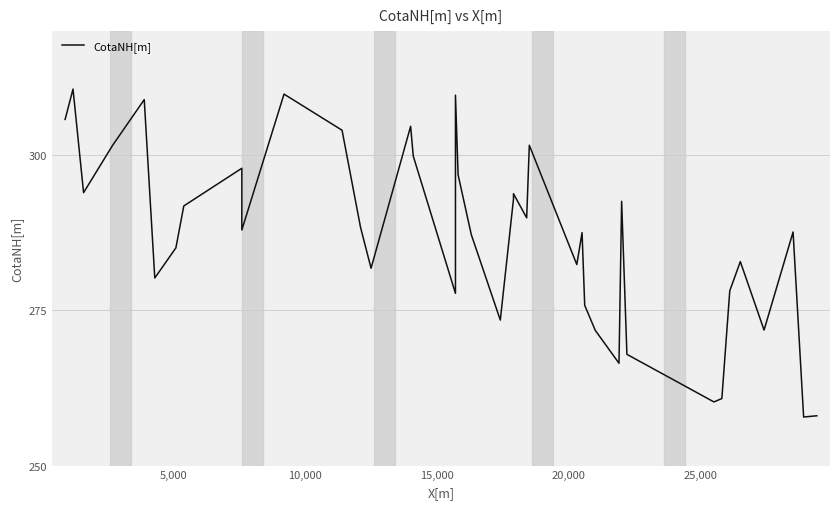

How many interior local valleys (lower than both neighbors) does the data have?

12